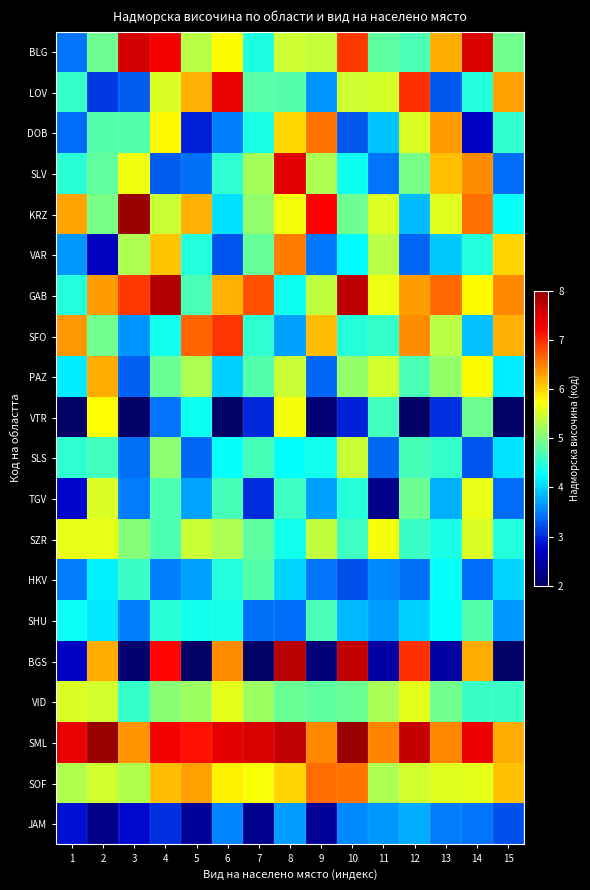

Between 2 and 10, which is larger?

10